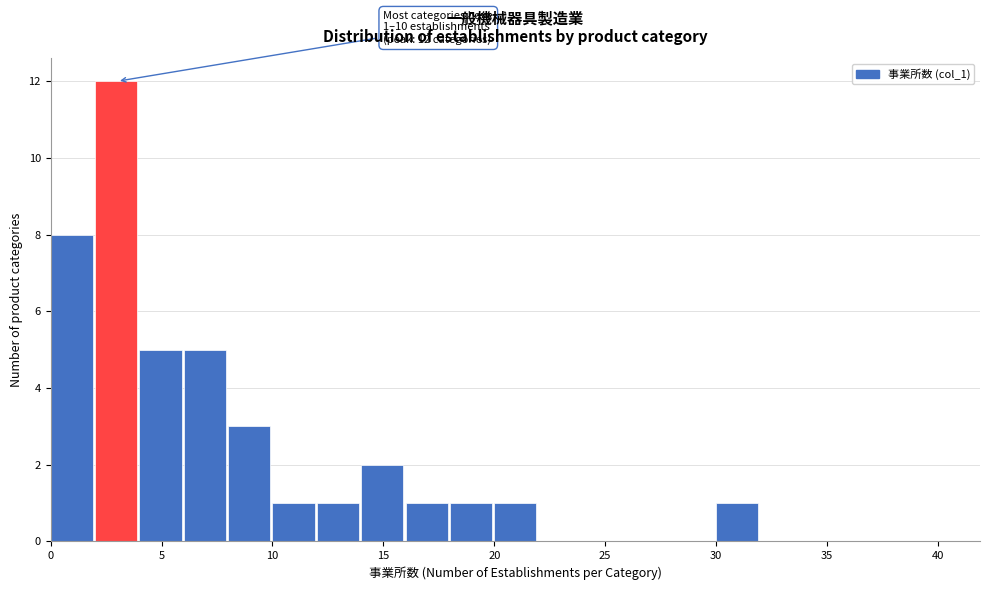

Which range on the x-axis has the tallest bar?

2 to 4